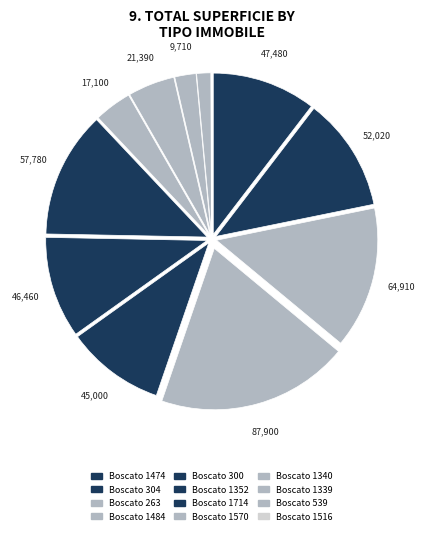

To the nearest percent, what is the average slice percentage?

8%